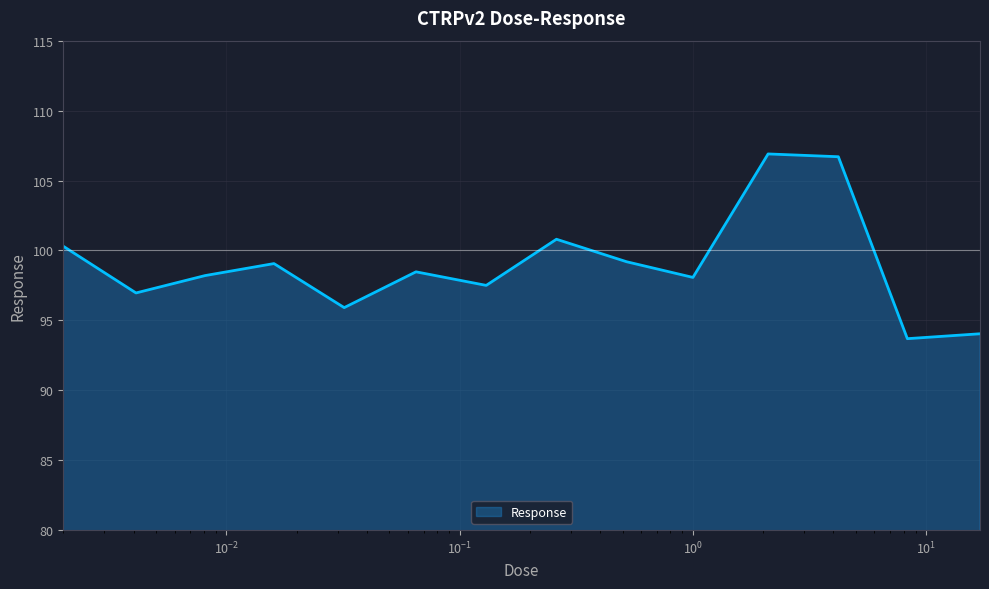

How many interior local peaks (higher than both neighbors) does the data have?

4